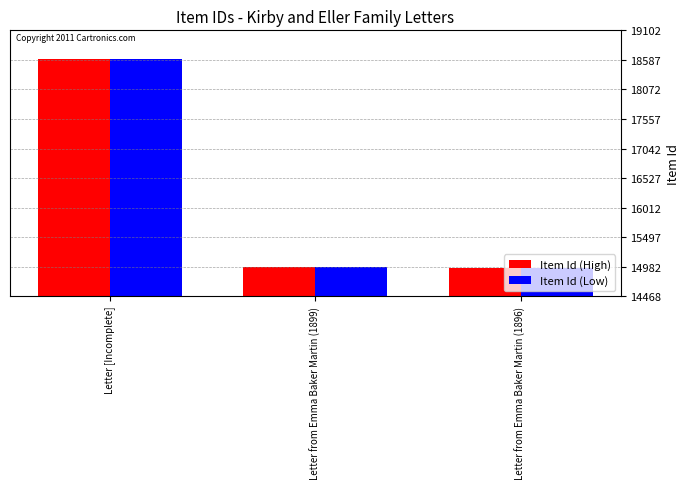

Count the number of categories in the chart.

3